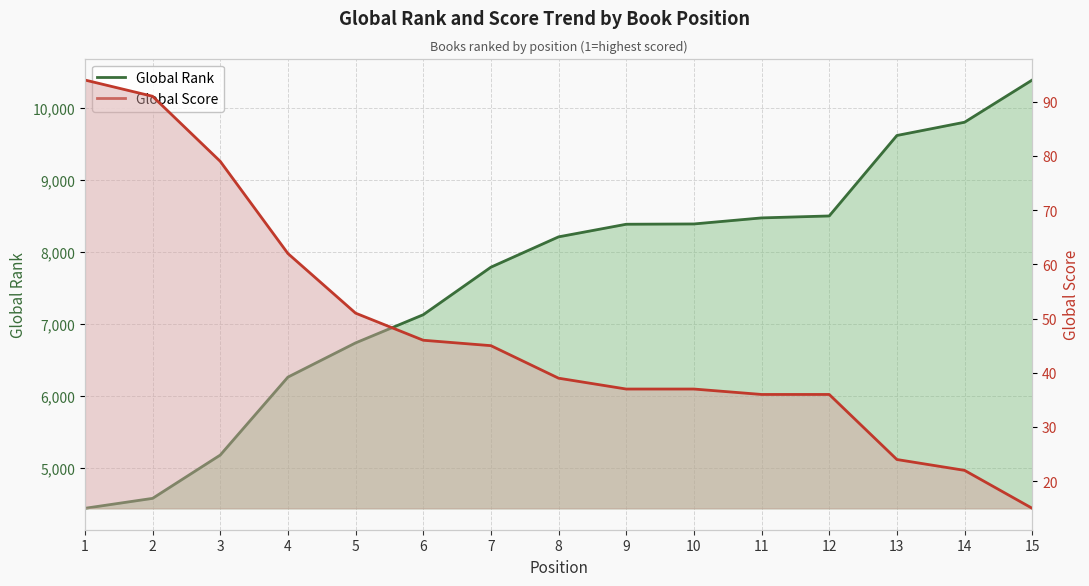

Rank the series by their average value, from lowest to highest.

Global Score, Global Rank